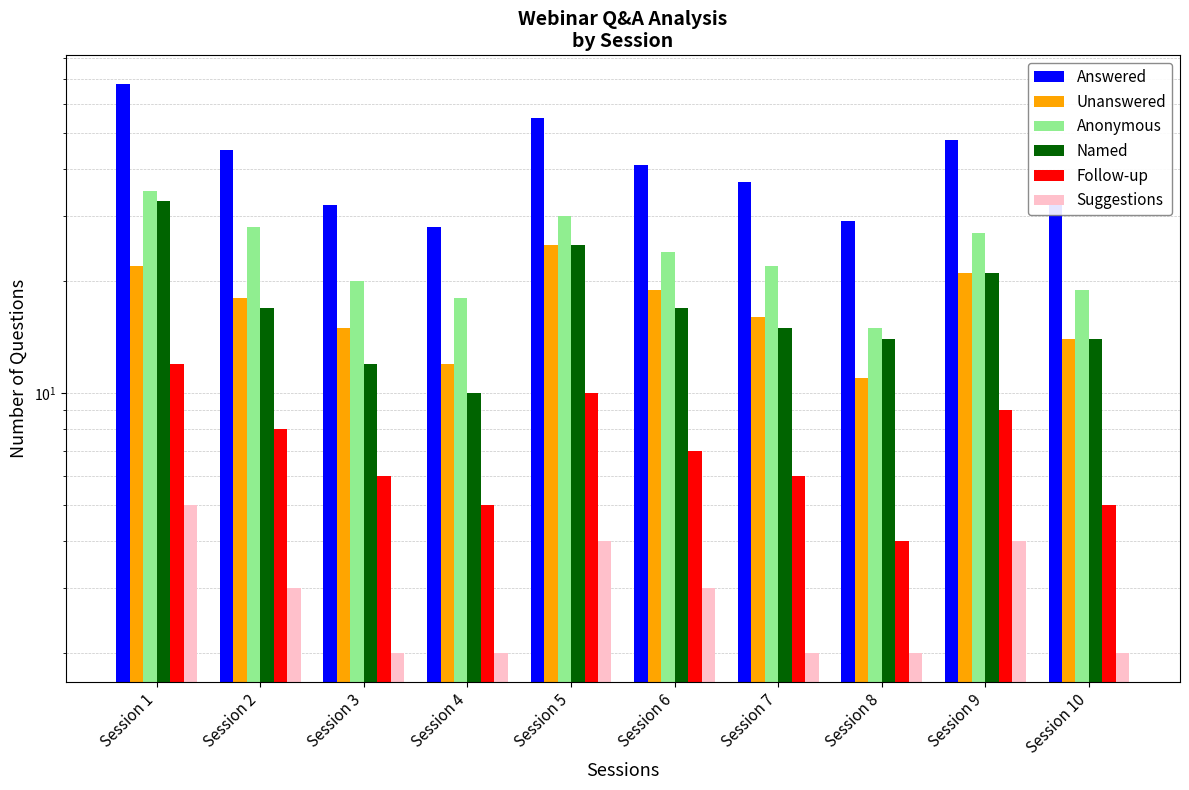

At Session 6, list the series in order from largest to smallest.

Answered, Anonymous, Unanswered, Named, Follow-up, Suggestions